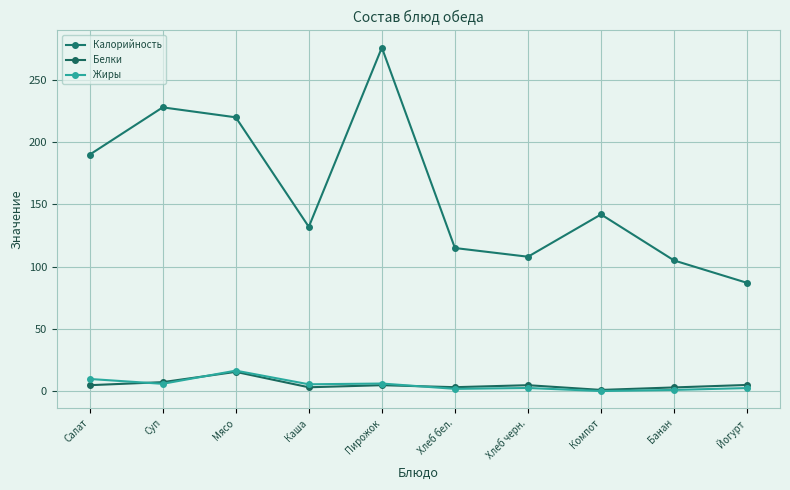

Reading left to right, what are all the values shown in this chart?

Калорийность: 190.0	228.0	220.0	132.0	276.0	115.0	108.0	142.0	105.0	87.0
Белки: 4.8	7.2	15.5	3.1	4.8	3.2	4.8	1.0	3.0	5.0
Жиры: 9.8	5.9	16.5	5.5	6.1	1.9	2.5	0.1	1.0	2.5